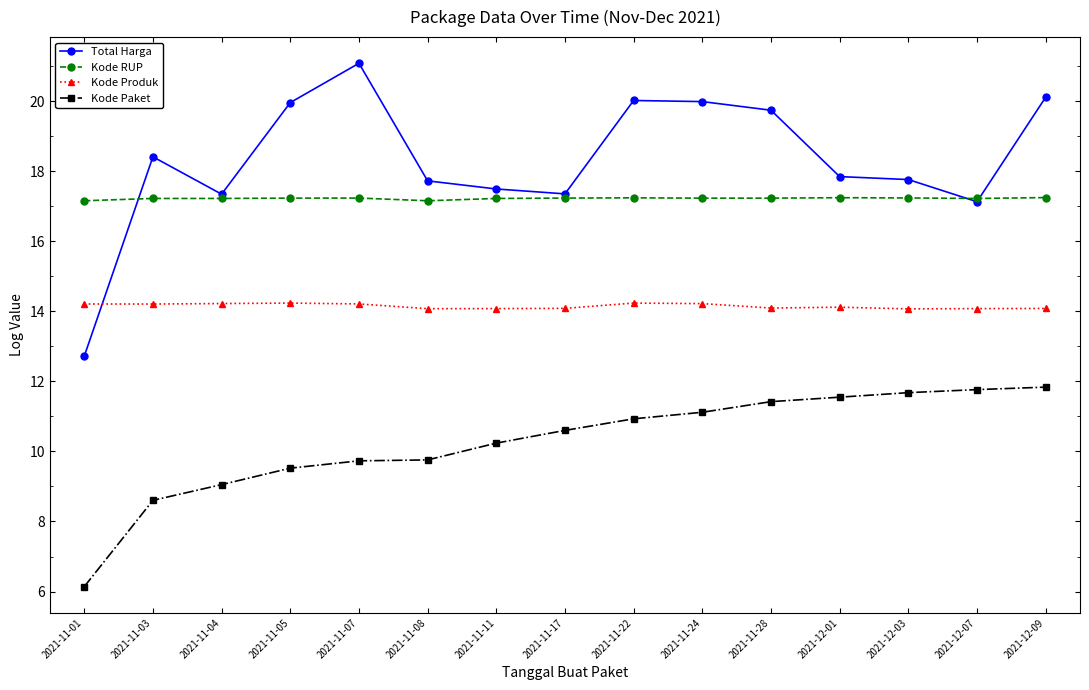

At which category does Total Harga reach its first local peak?

2021-11-03